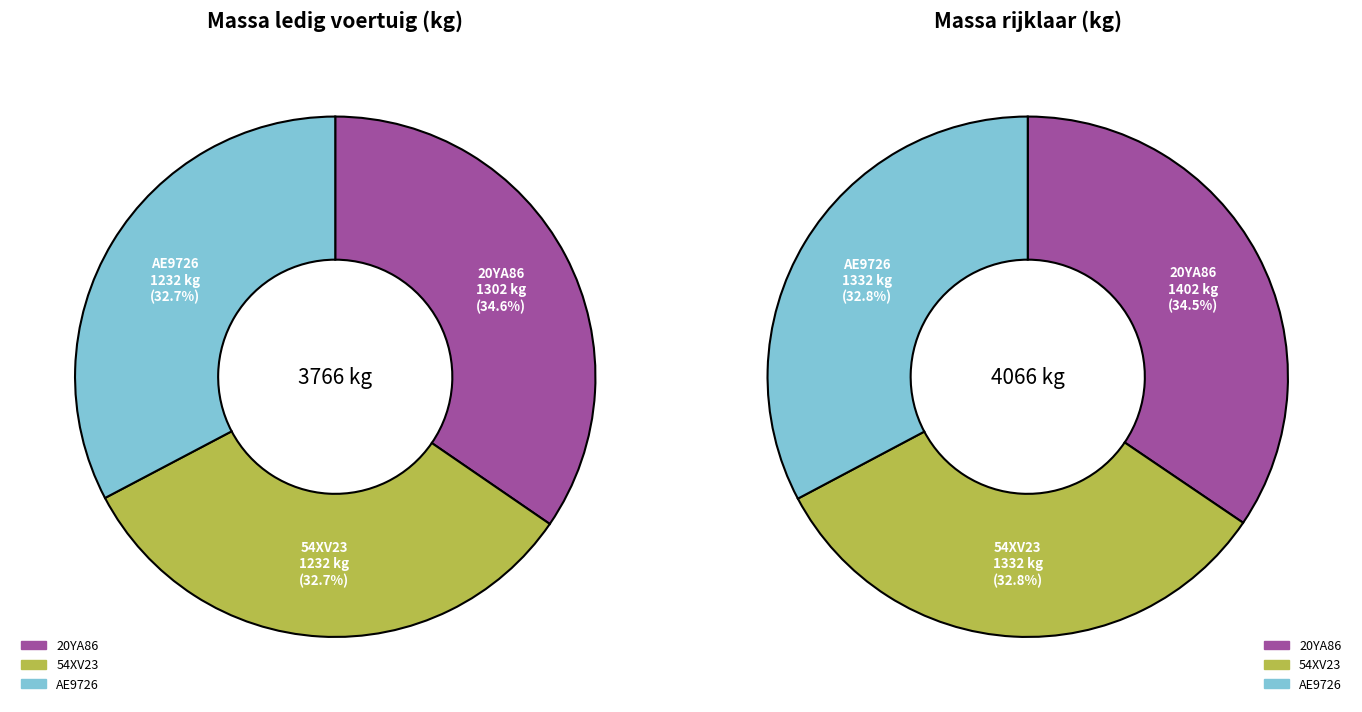

The 54XV23 slice represents 33% of the pie. True or false?

True